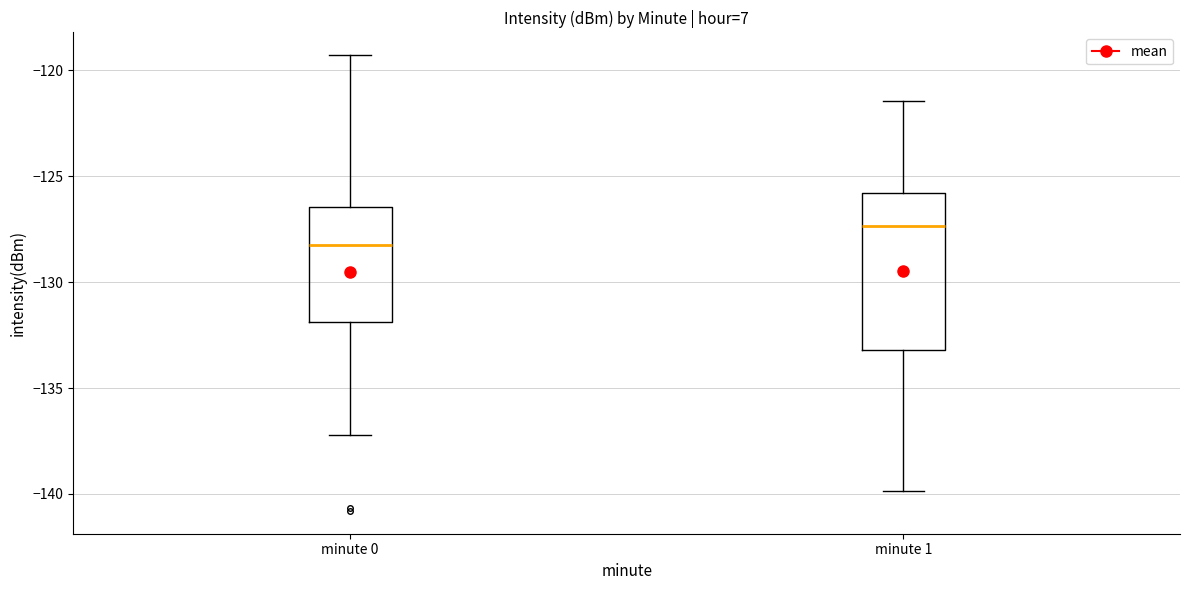

Where does the upper whisker of the box for minute 0 end on the y-axis? The values are not printed on the chart, so give them approximately, as read against the axis.

-119.5